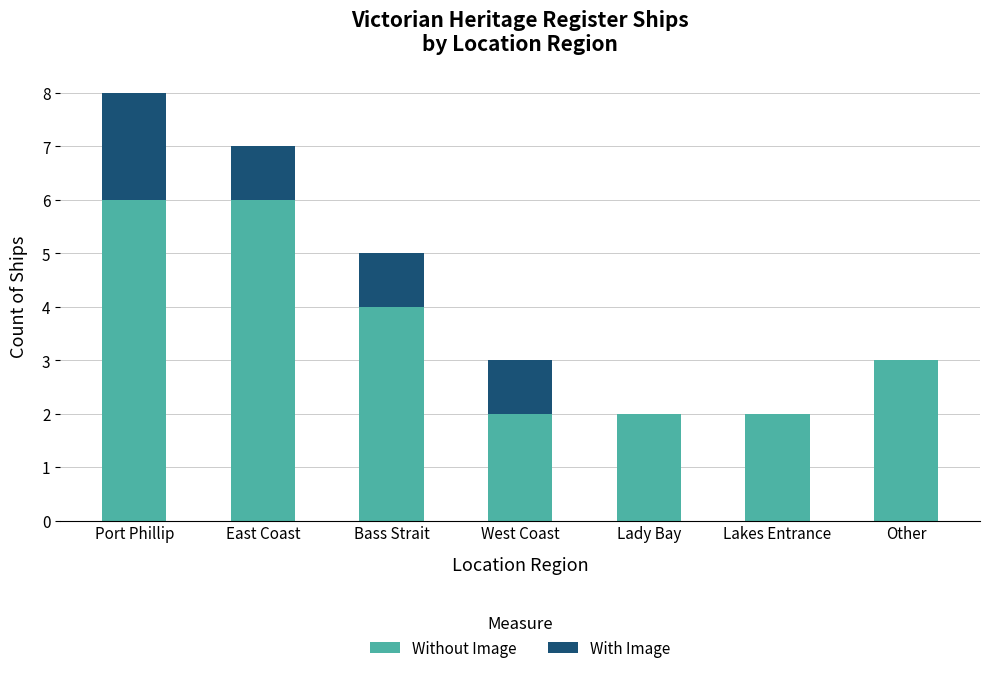

What is the total value across all series at Bass Strait?

5